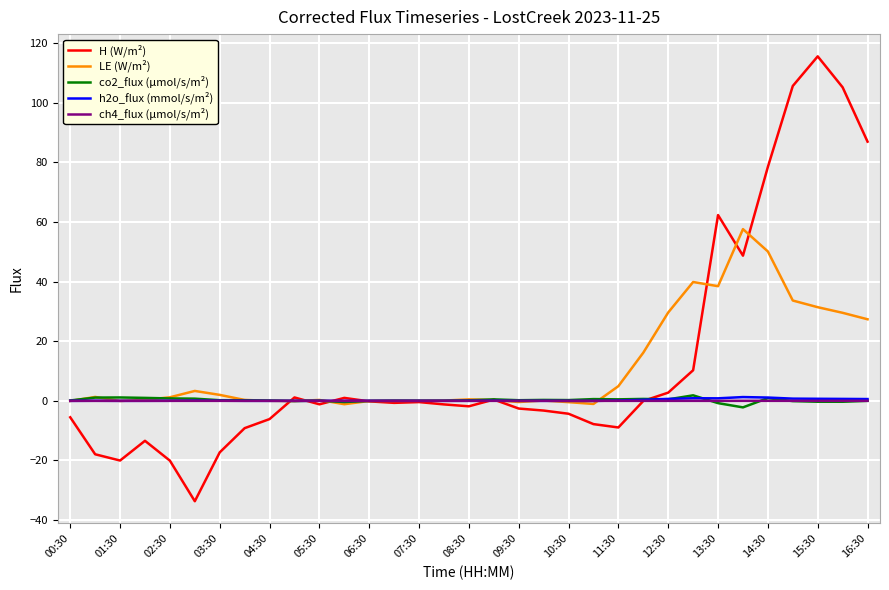

Which series has the widest spread of values?

H (W/m²)